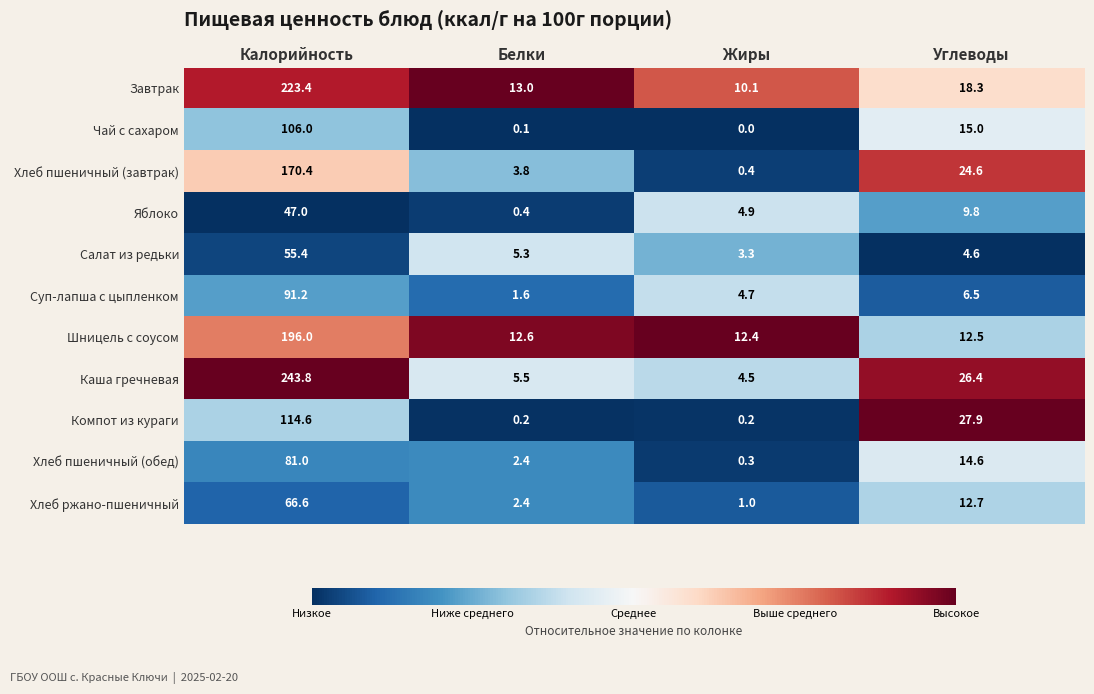

Where is Хлеб пшеничный (обед) nearest to the value 40?

Углеводы